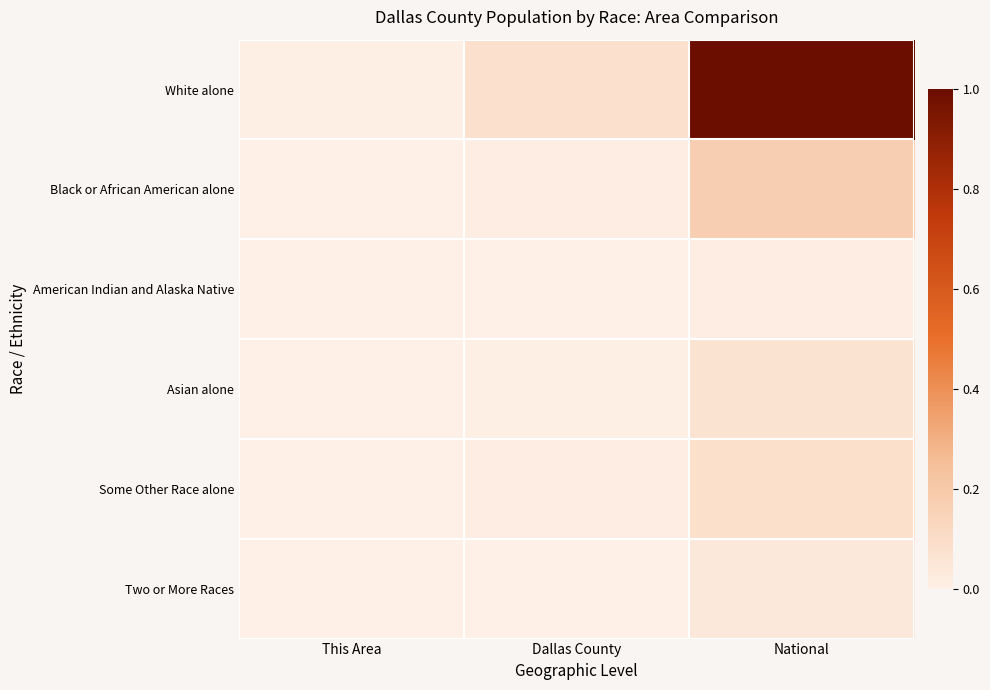

Which category has the highest value across all series?

National